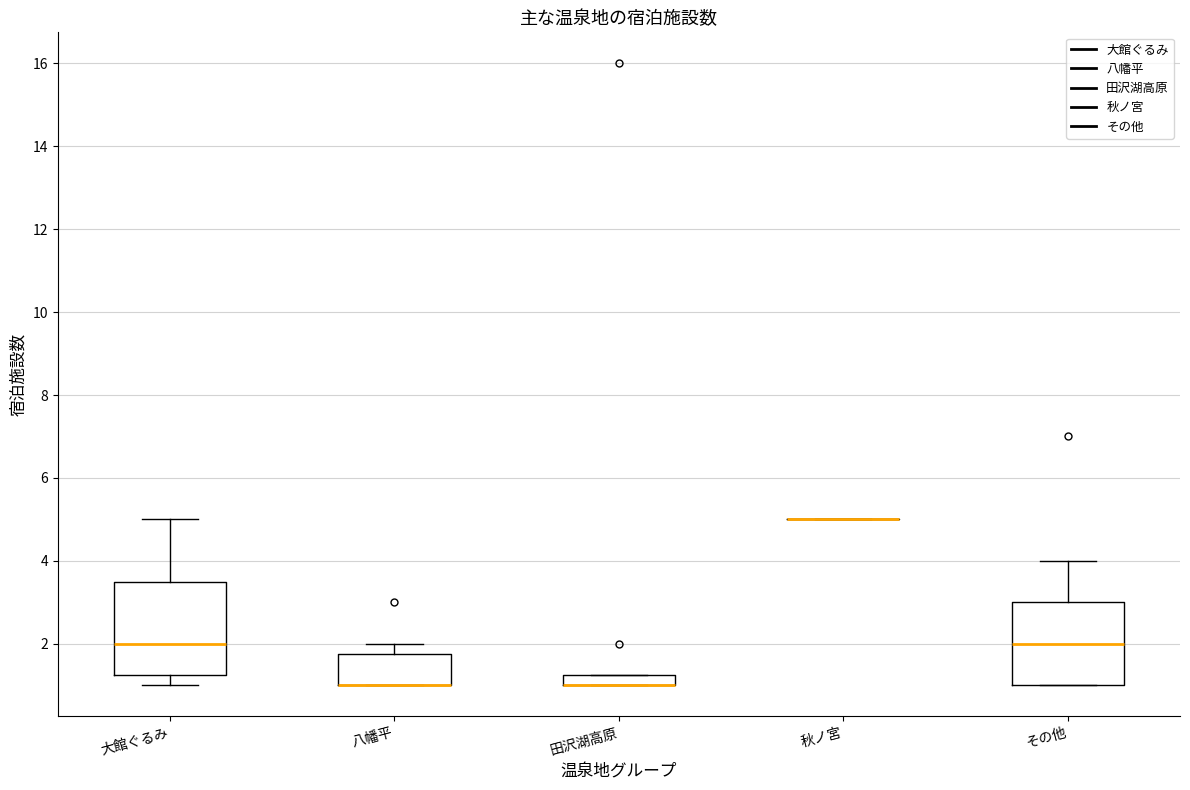

Which box is the tallest, from its lower edge to its upper edge?

大館ぐるみ